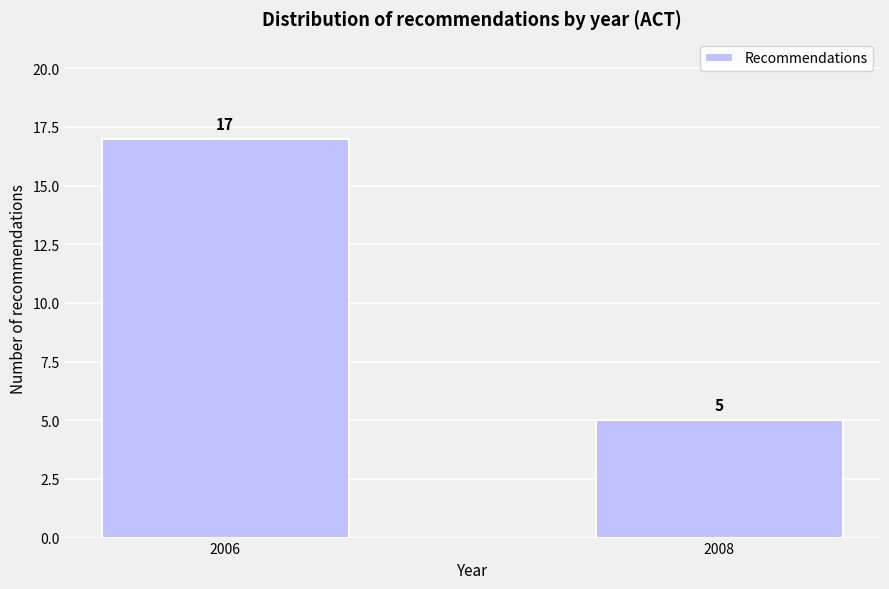

Reading left to right, what are all the values shown in this chart?

17	5